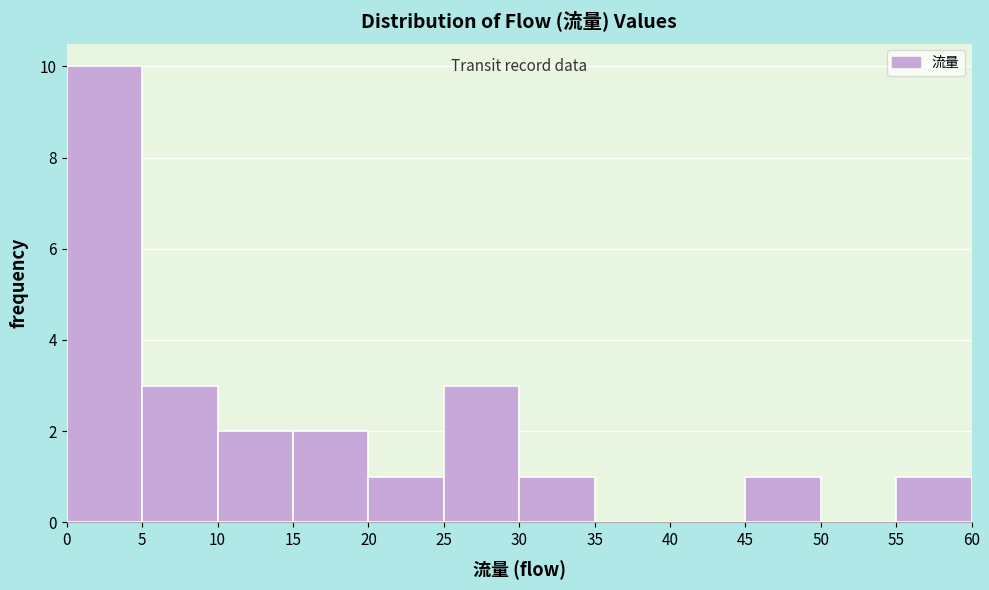

Over which range of the x-axis is the bar tallest?

0 to 5